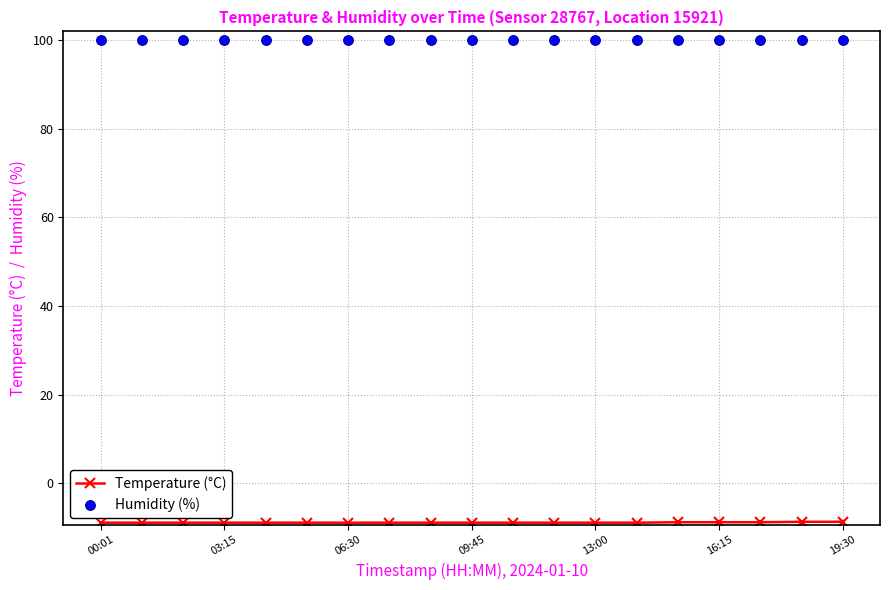

What is the sum of all Humidity (%) values?

1898.1